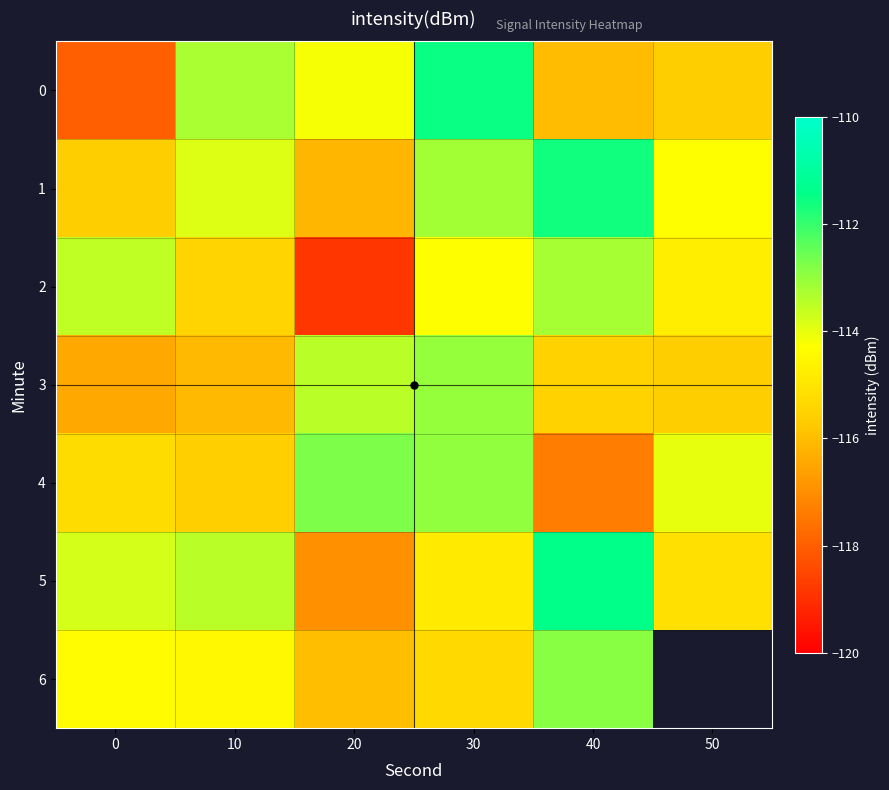

How many data points in 4 are less than -113?

4